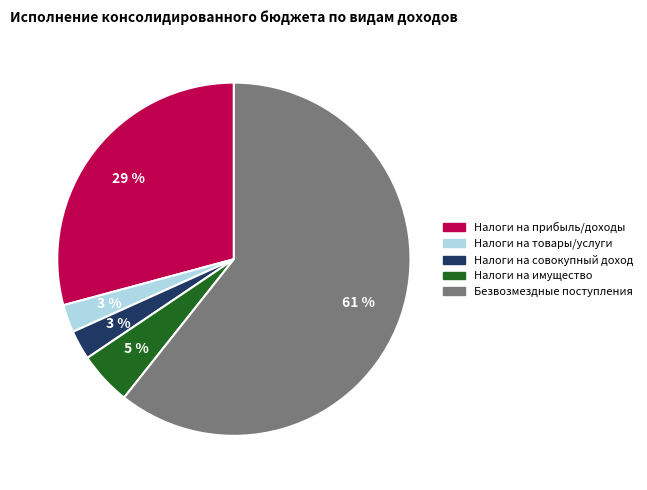

To the nearest percent, what is the average slice percentage?

20%